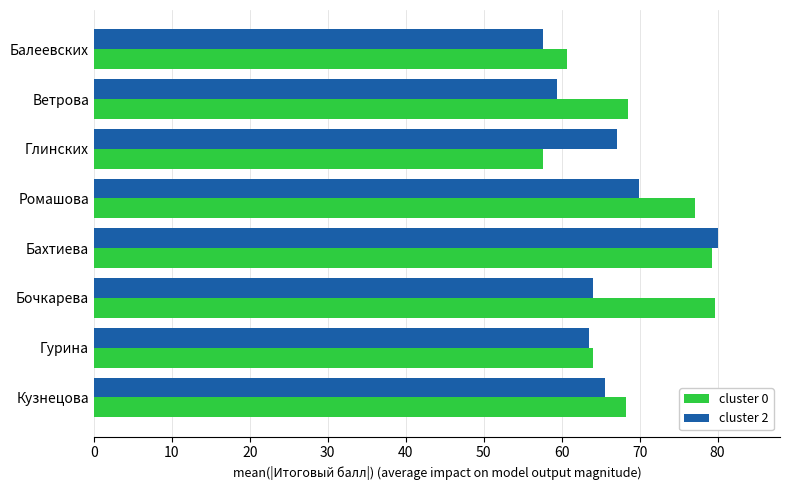

Between Глинских and Кузнецова, which series saw the biggest shift?

cluster 0